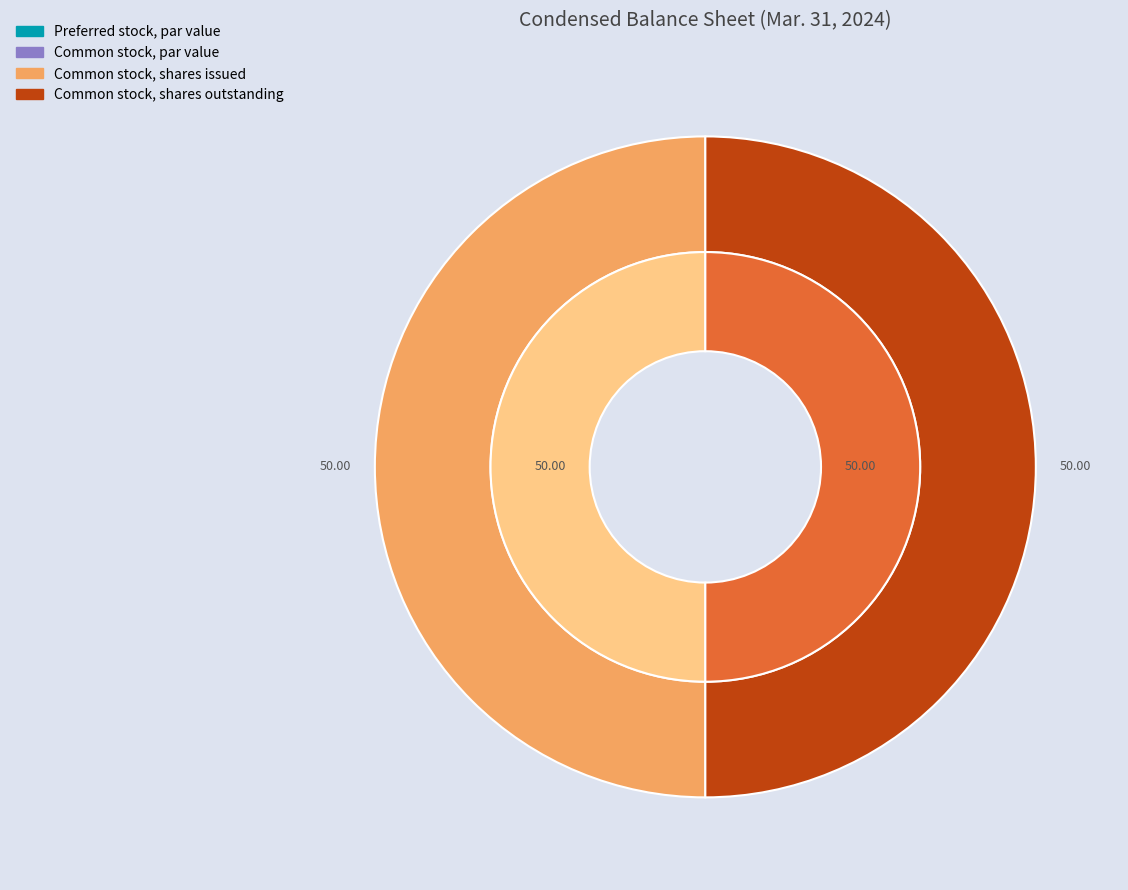

Do Preferred stock, par value and Common stock, par value together represent more than half of the pie?

No